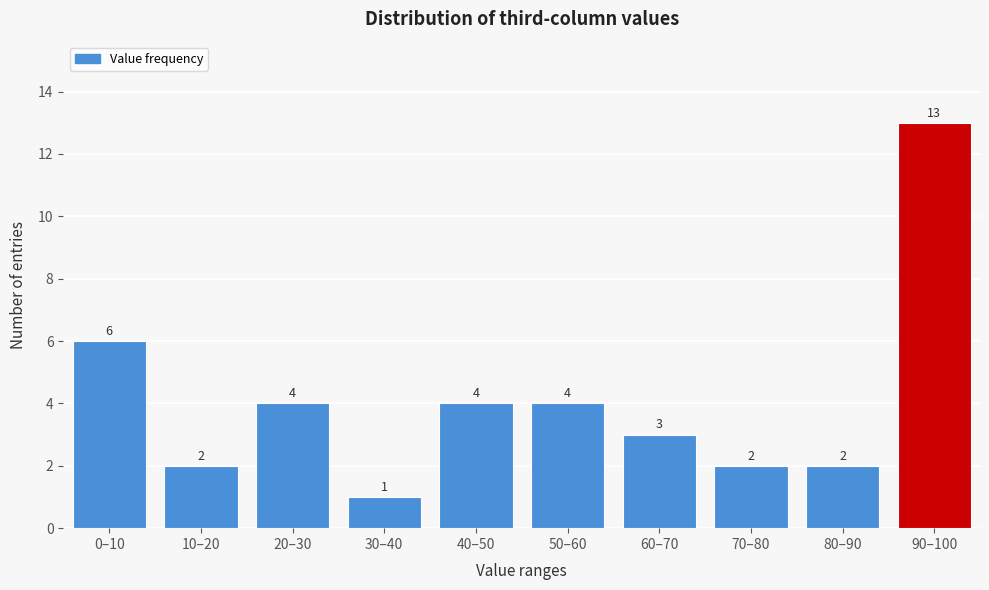

Reading left to right, what are all the values shown in this chart?

6	2	4	1	4	4	3	2	2	13